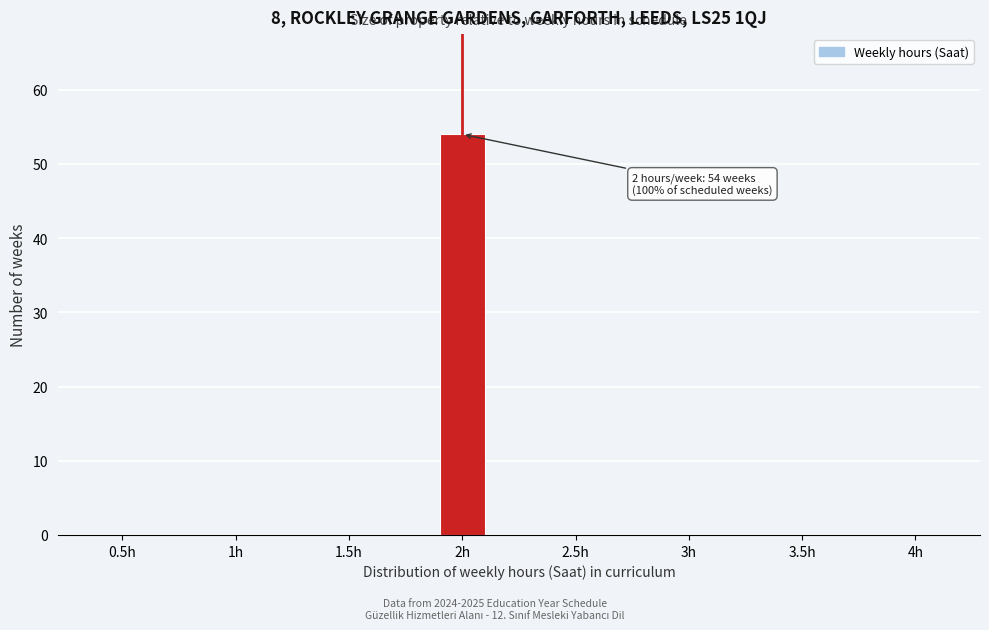

Reading left to right, transcribe all the data shown in this chart.

0.5h=0	1h=0	1.5h=0	2h=54	2.5h=0	3h=0	3.5h=0	4h=0